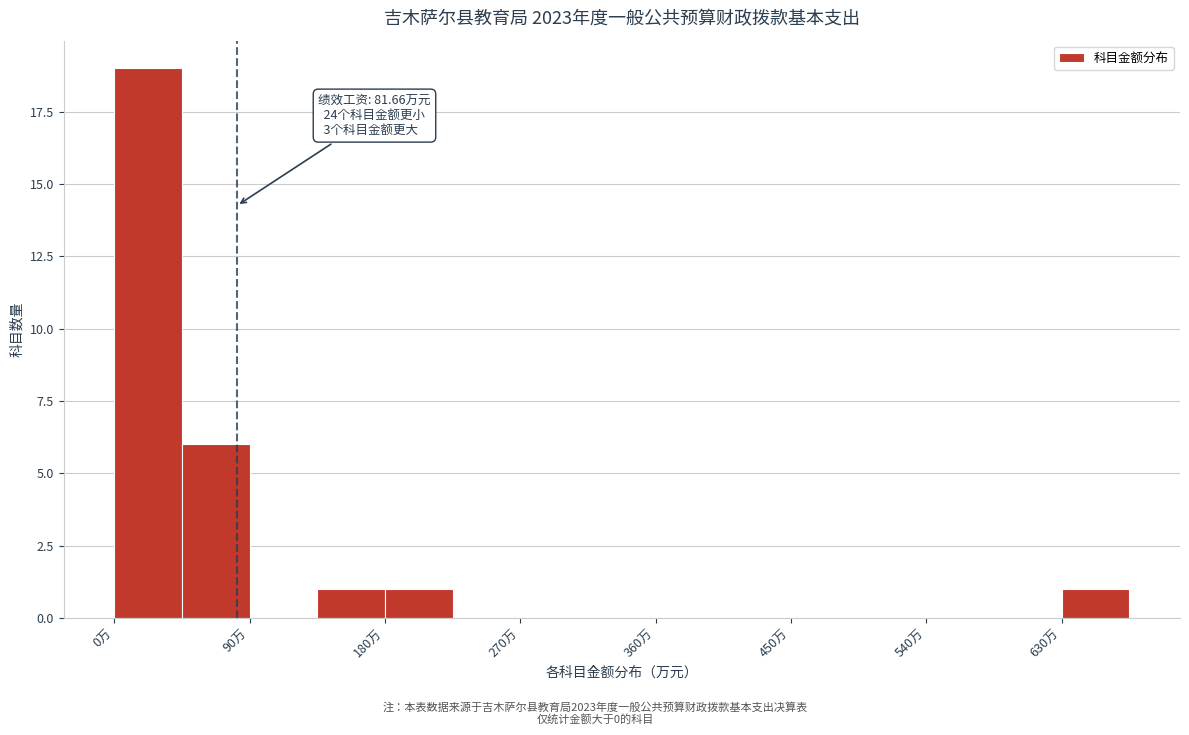

Over which range of the x-axis is the bar tallest?

0 to 50